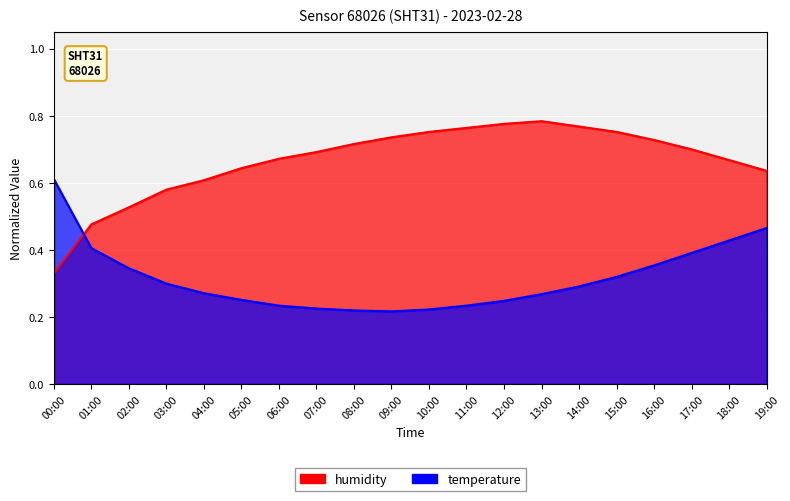

Is it true that temperature equals 0.1 at 19:00?

False